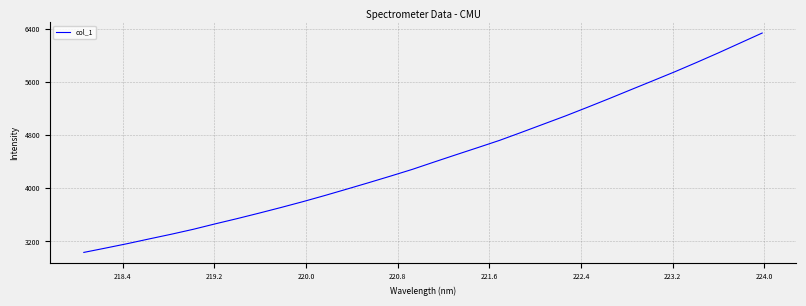

What is the maximum value shown in the chart?

6338.8